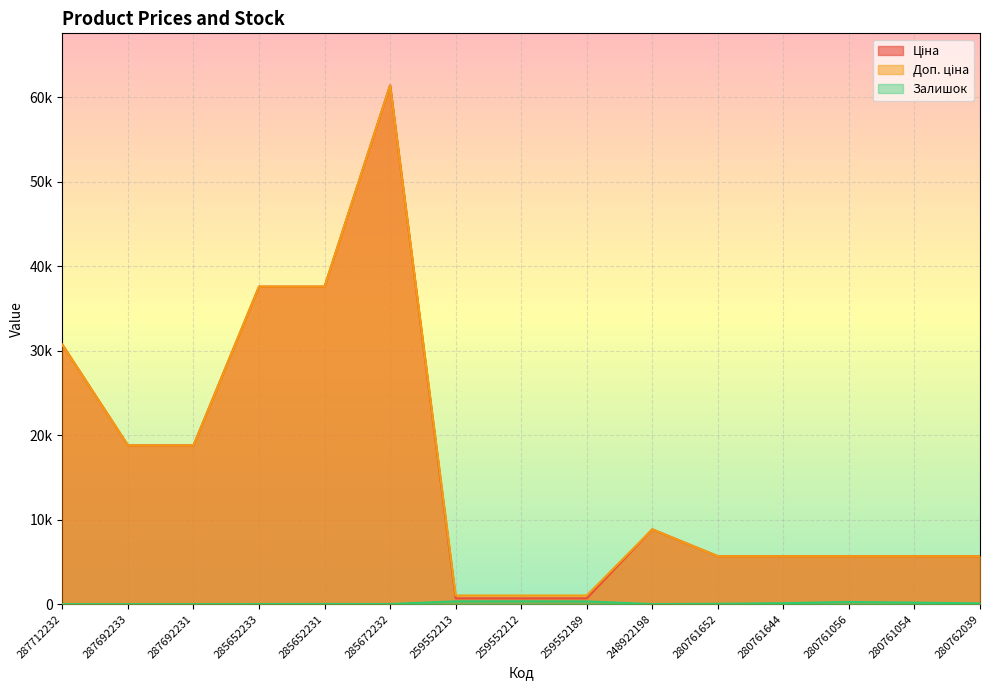

Which category has the highest value in the Ціна series?

285672232